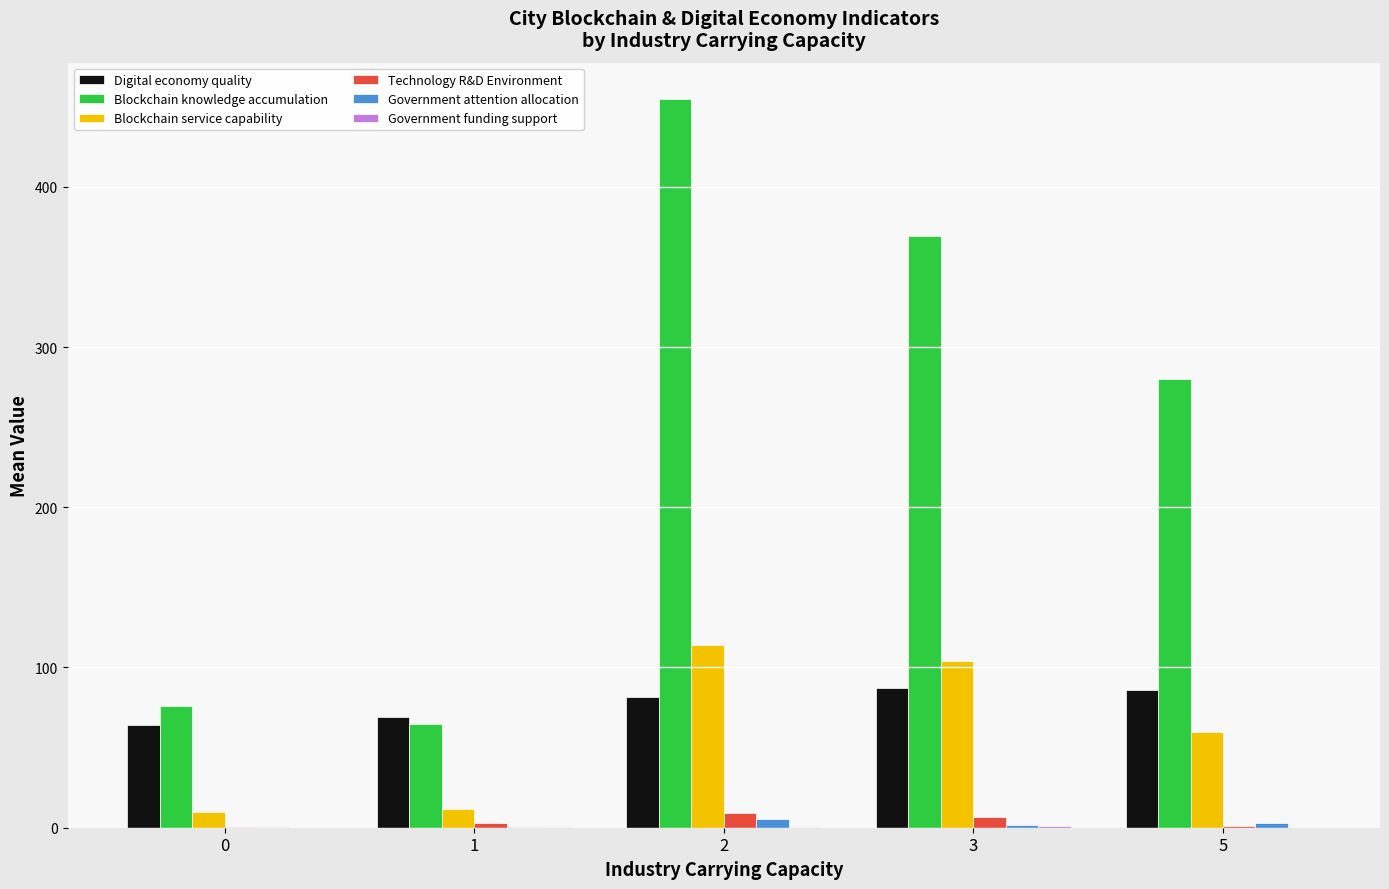

What is the greatest value displayed?

454.8